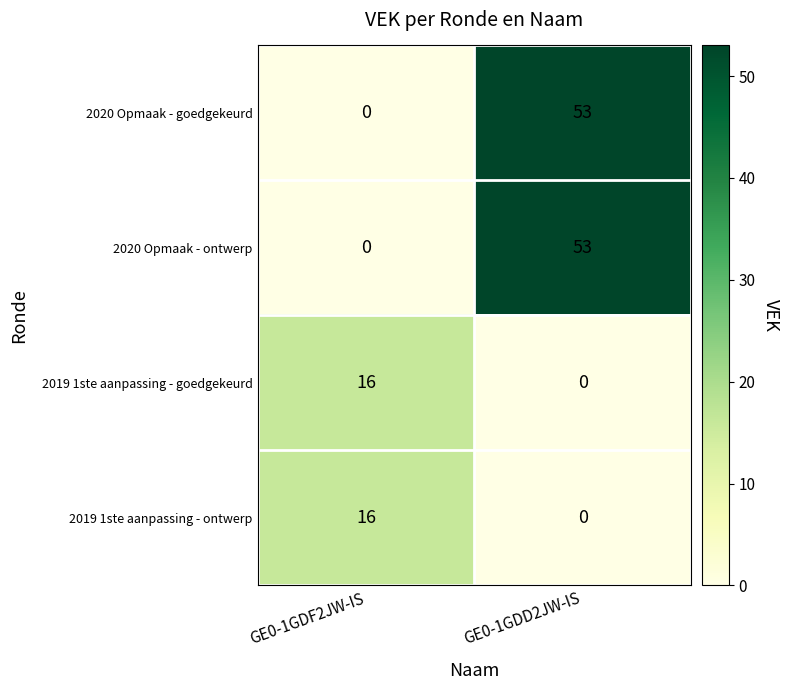

Rank the categories by 2019 1ste aanpassing - ontwerp value from highest to lowest.

GE0-1GDF2JW-IS, GE0-1GDD2JW-IS